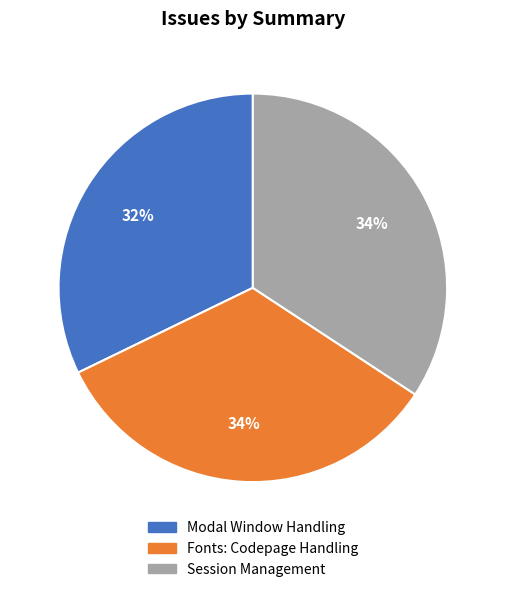

The Fonts: Codepage Handling slice represents 42% of the pie. True or false?

False